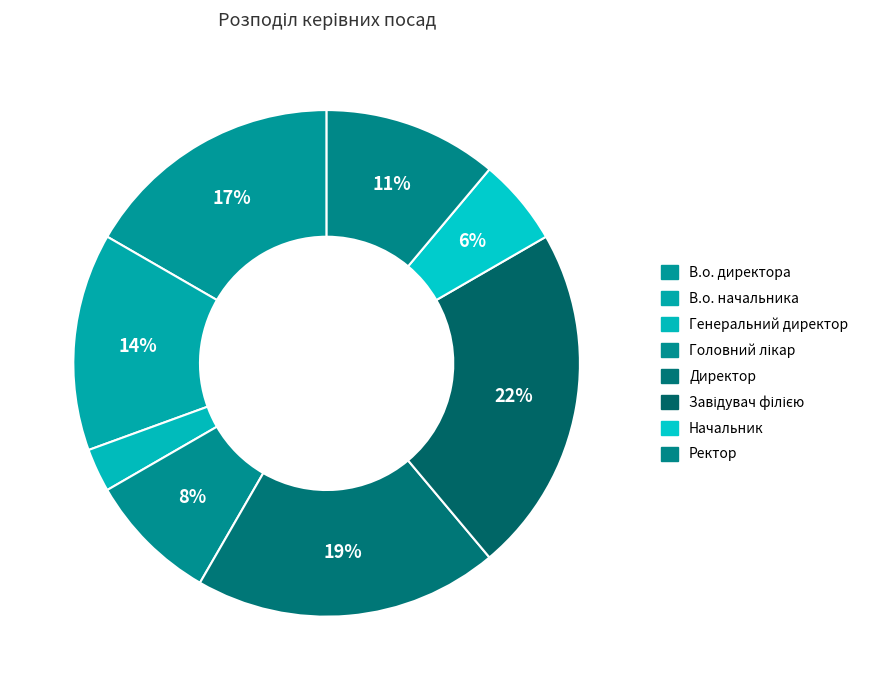

How many slices are in this pie chart?

8